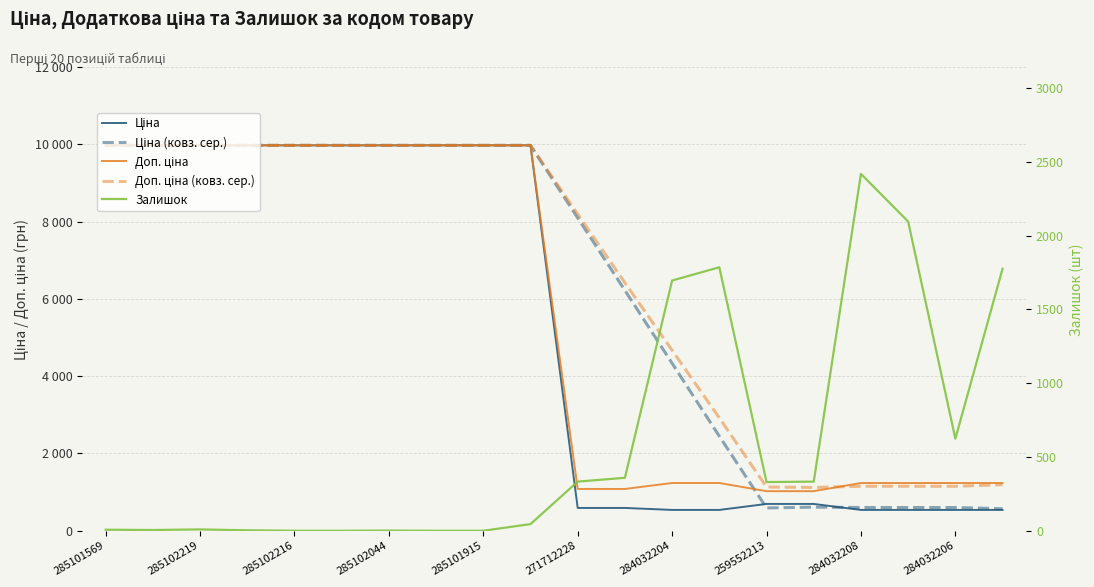

At which label does Доп. ціна first exceed 9974?

285101569